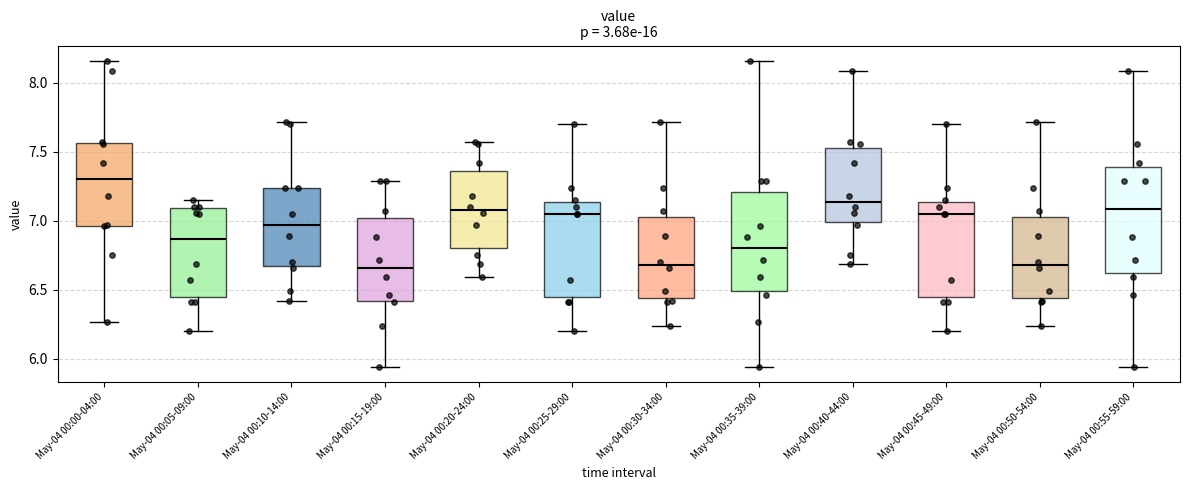

Where does the lower whisker of the box for May-04 00:40-44:00 end on the y-axis? The values are not printed on the chart, so give them approximately, as read against the axis.

6.70